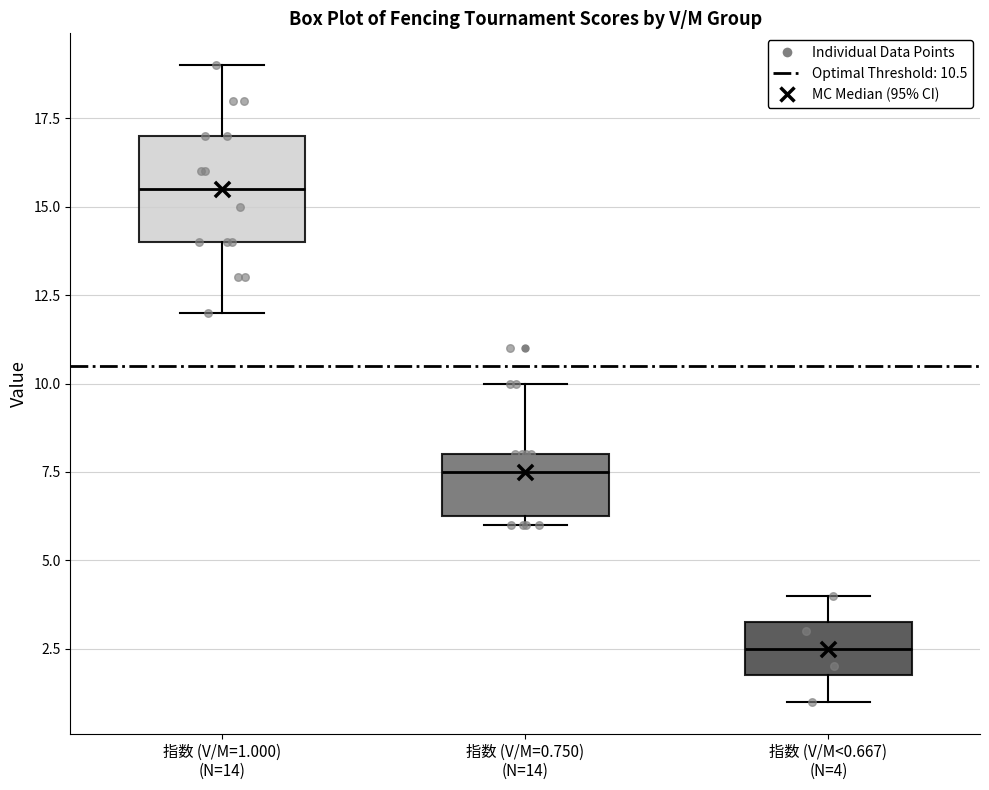

Which box's median line is the highest?

指数 (V/M=1.000) (N=14)